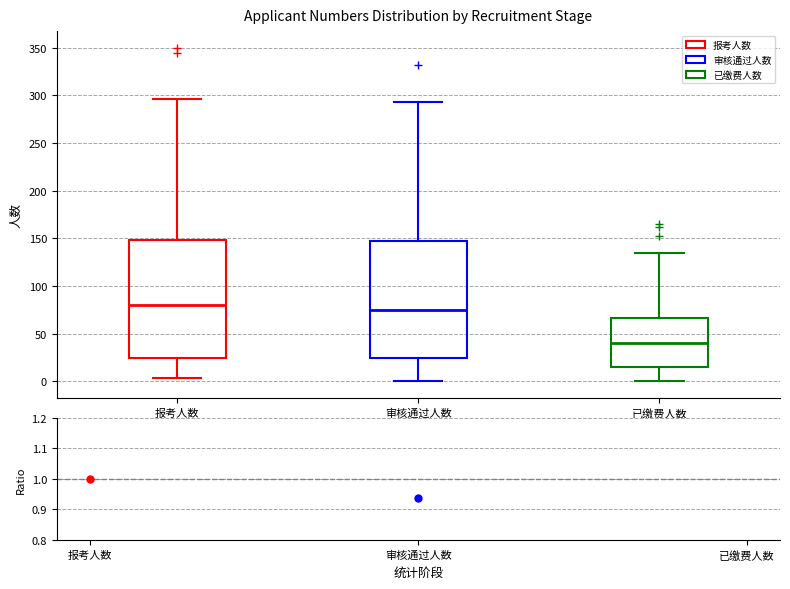

Which box has the highest median line?

报考人数